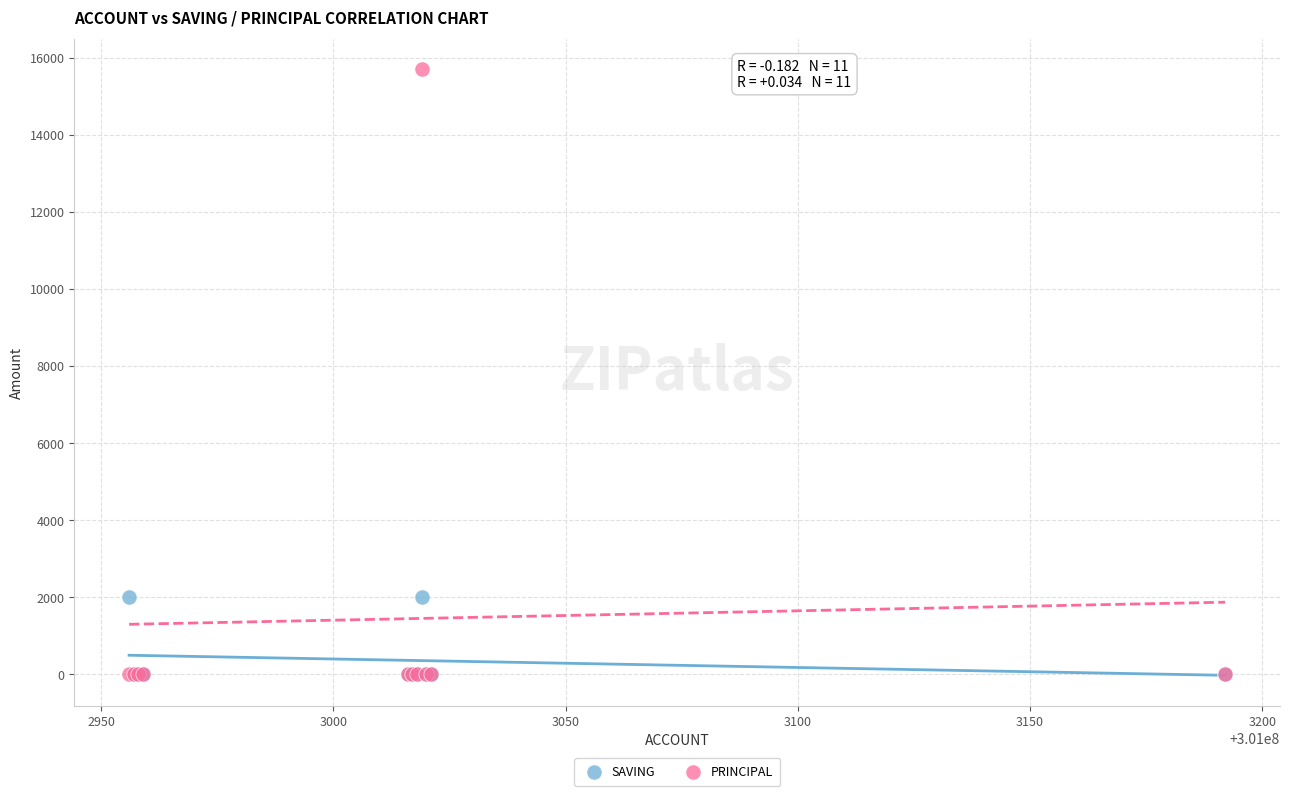

What are all the series names shown in the legend?

SAVING, PRINCIPAL